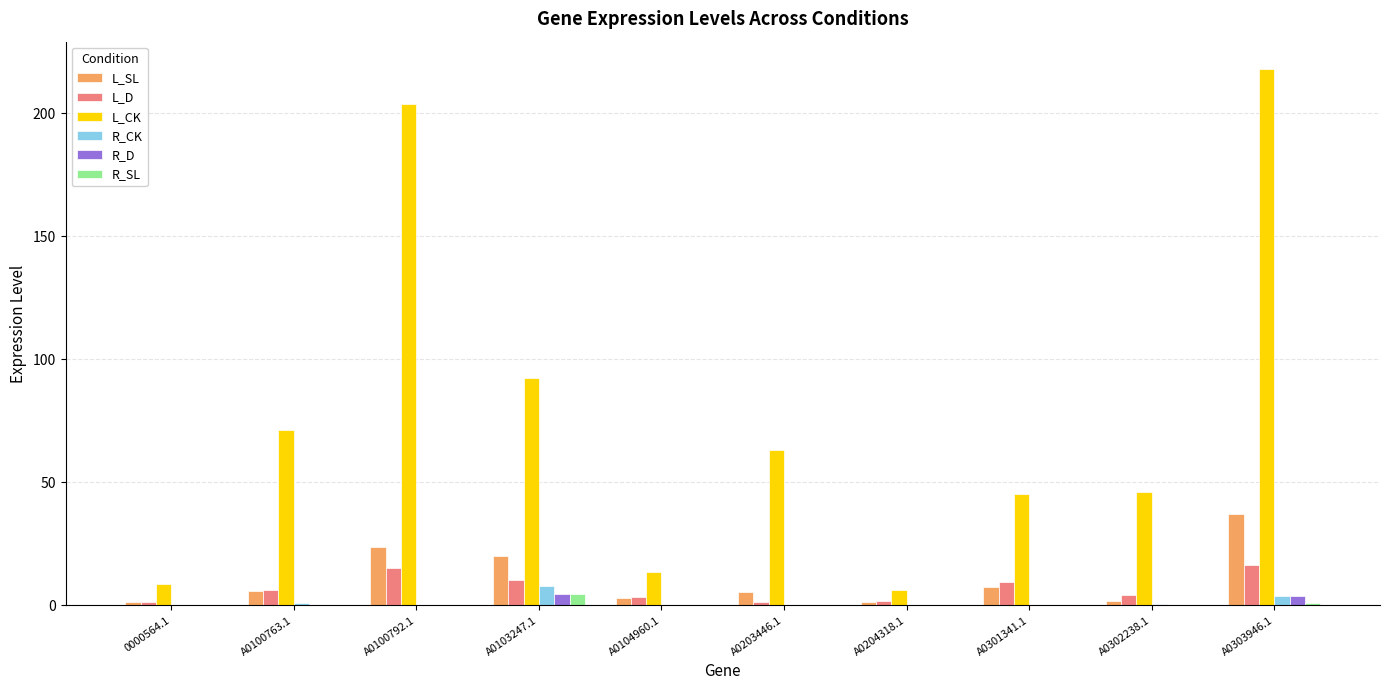

Where does the L_CK series first go above 63?

A0100763.1